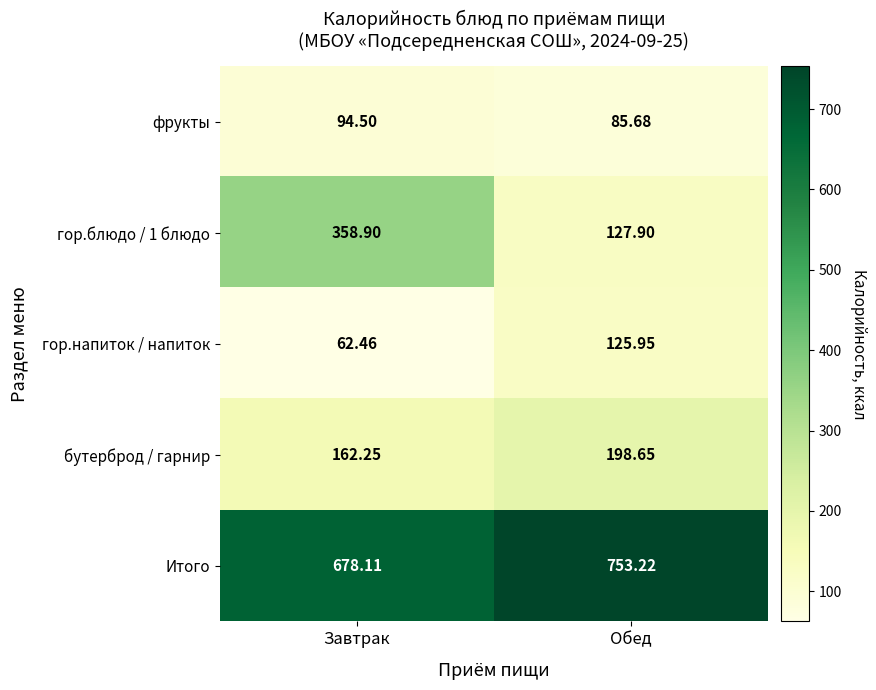

Which series changed the most between Завтрак and Обед?

гор.блюдо / 1 блюдо